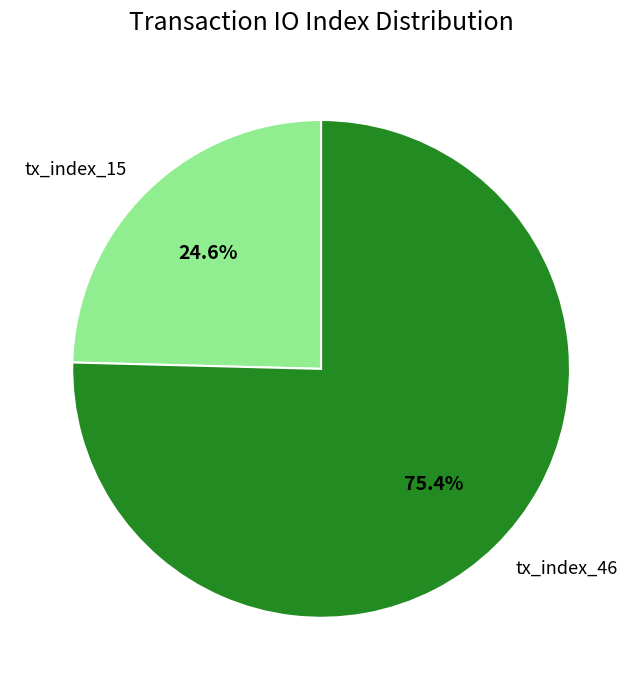

Is the sum of tx_index_46 and tx_index_15 greater than half?

Yes